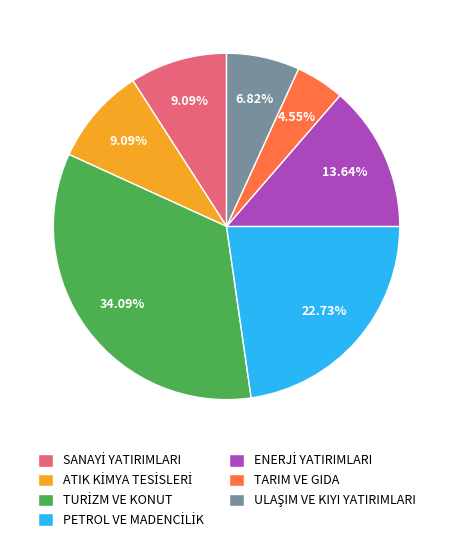

Does any single category account for the majority?

No